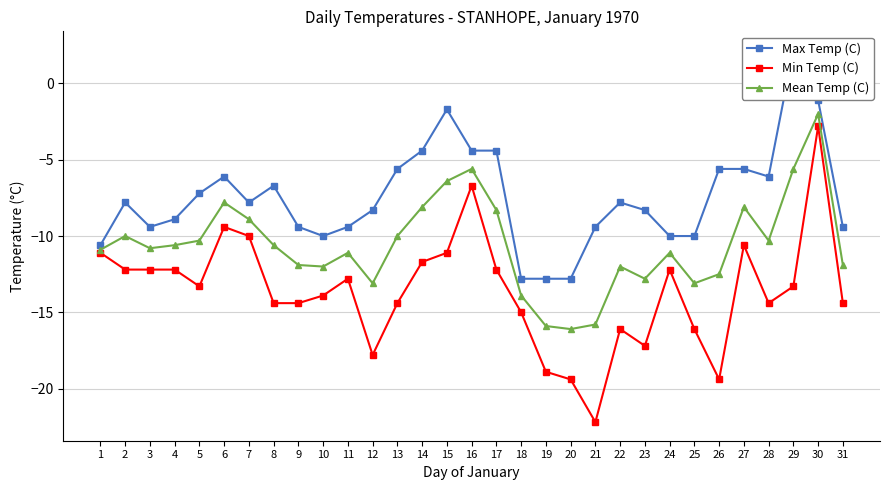

What is the maximum value shown in the chart?

2.2